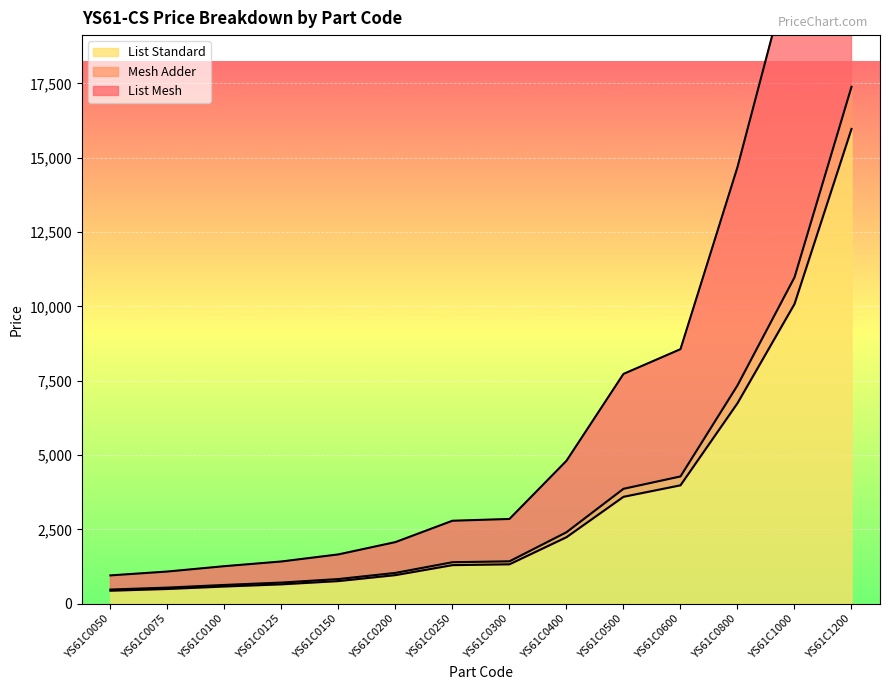

True or false: List Mesh and List Standard cross at least once.

False